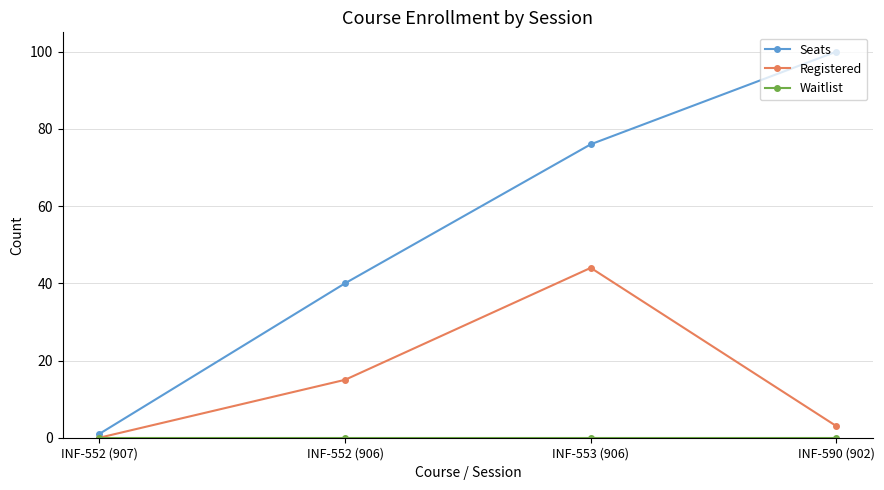

What is the spread (max minus min) of values at INF-590 (902)?

100